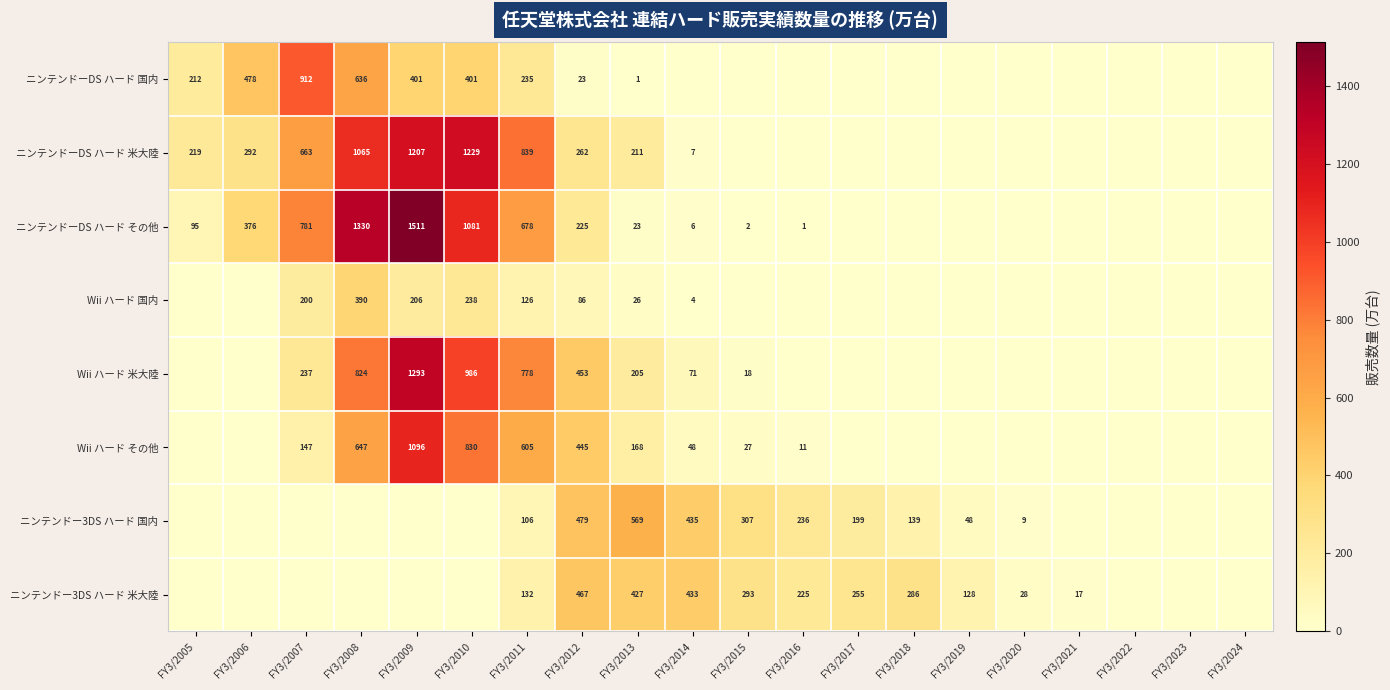

The value of ニンテンドーDS ハード 米大陸 at FY3/2005 is 219. True or false?

True